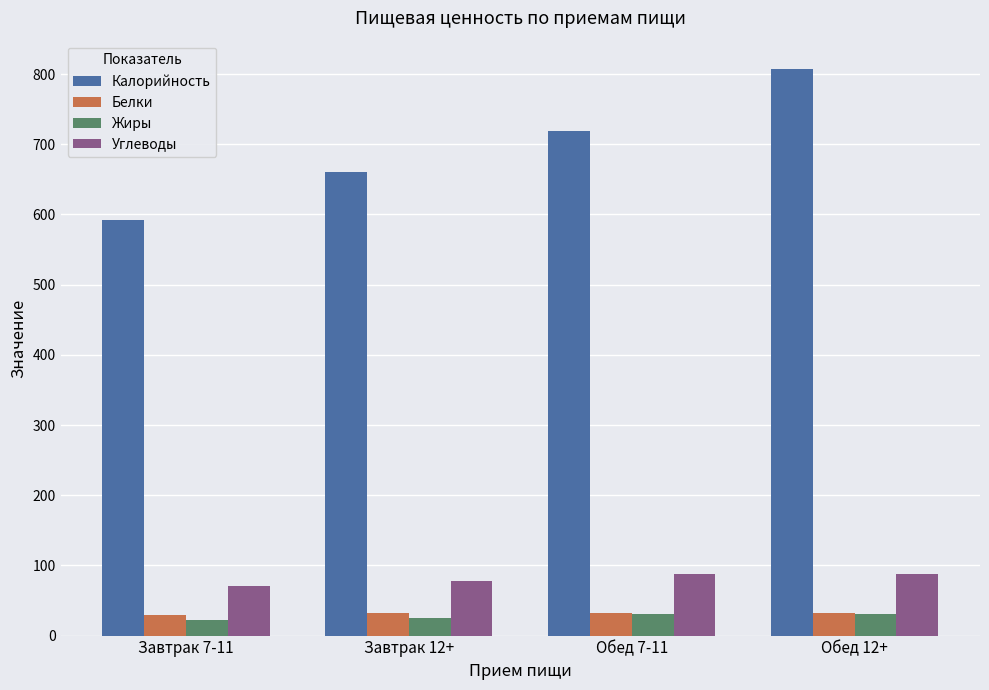

What is the label of the 1st bar from the left?

Завтрак 7-11